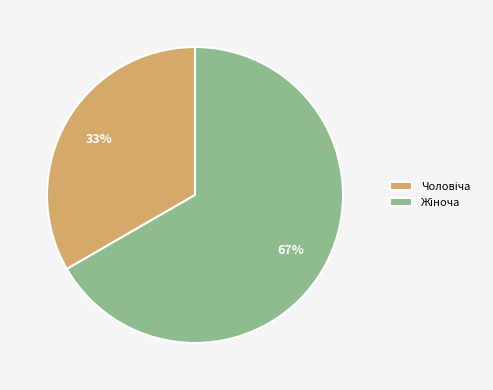

To the nearest percent, what is the average slice percentage?

50%